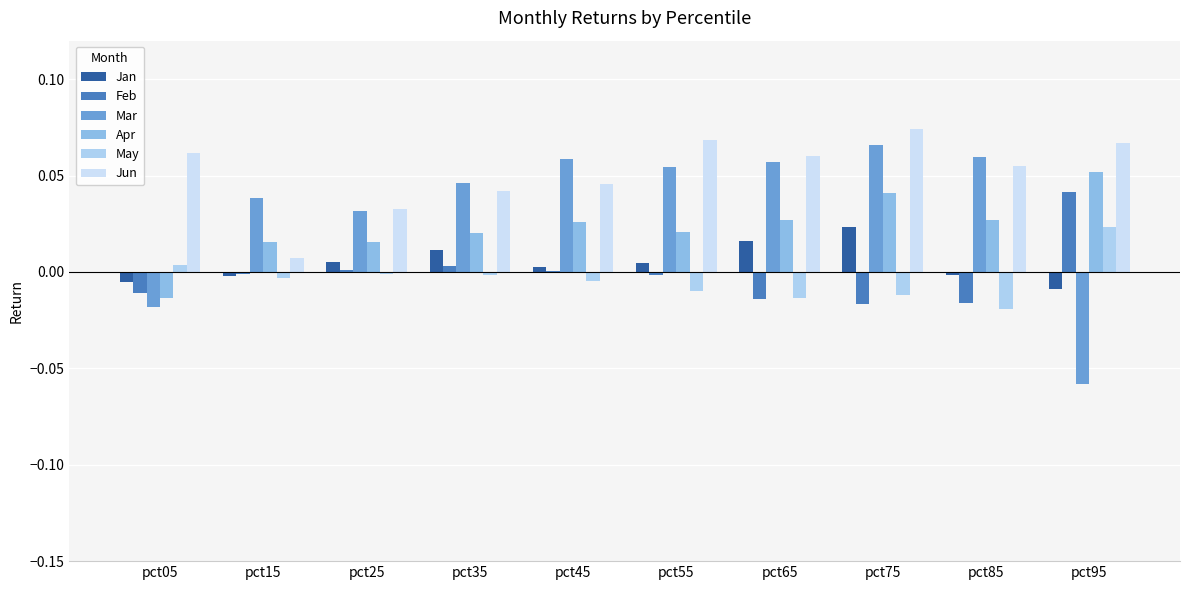

What are all the series names shown in the legend?

Jan, Feb, Mar, Apr, May, Jun